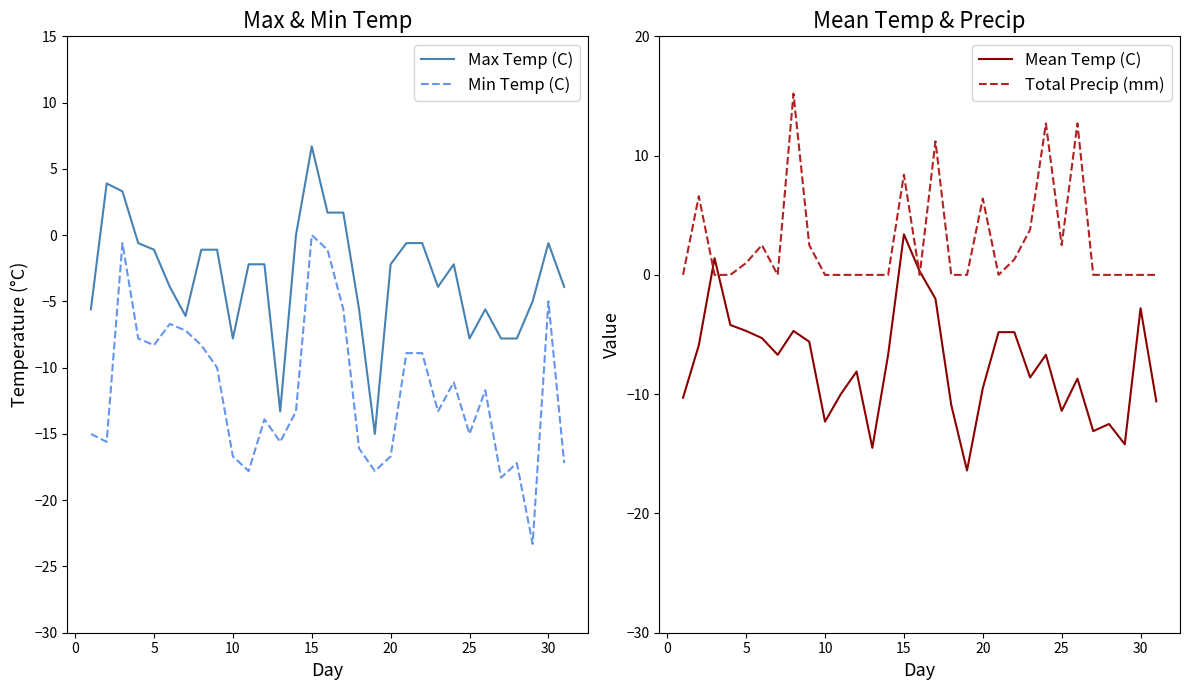

What is the highest value of the Max Temp (C) series?

6.7